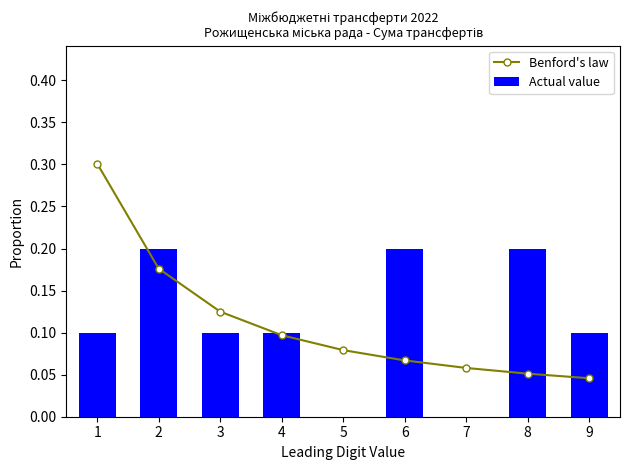

Reading right to left, extract all data points from this chart.

Benford's law: 0.0	0.1	0.1	0.1	0.1	0.1	0.1	0.2	0.3
Actual value: 0.1	0.2	0.0	0.2	0.0	0.1	0.1	0.2	0.1